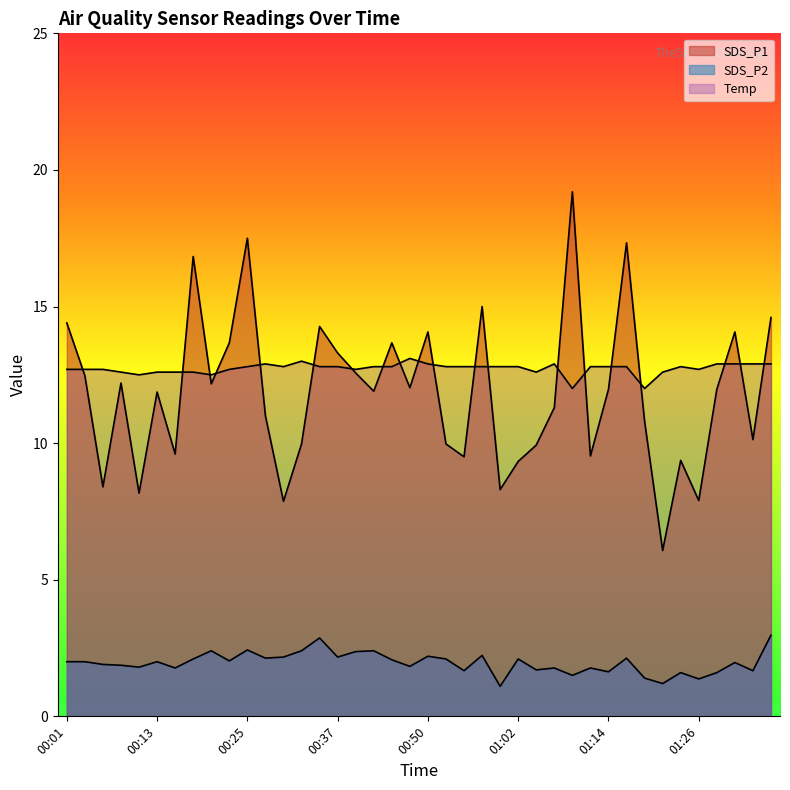

List the series in order of their peak value, highest first.

SDS_P1, Temp, SDS_P2